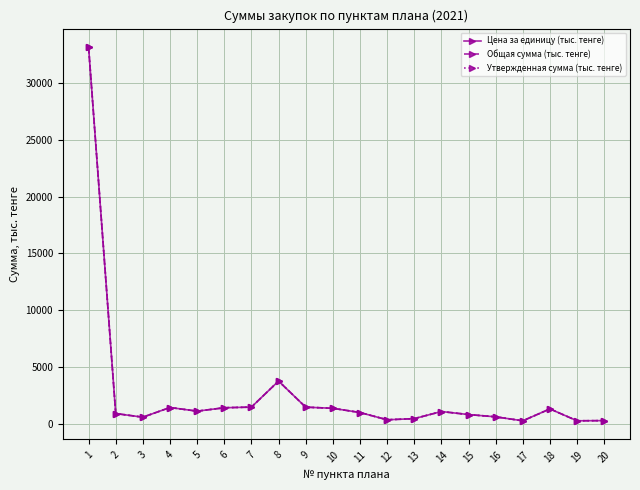

Is this an area chart (filled region under the line)?

No